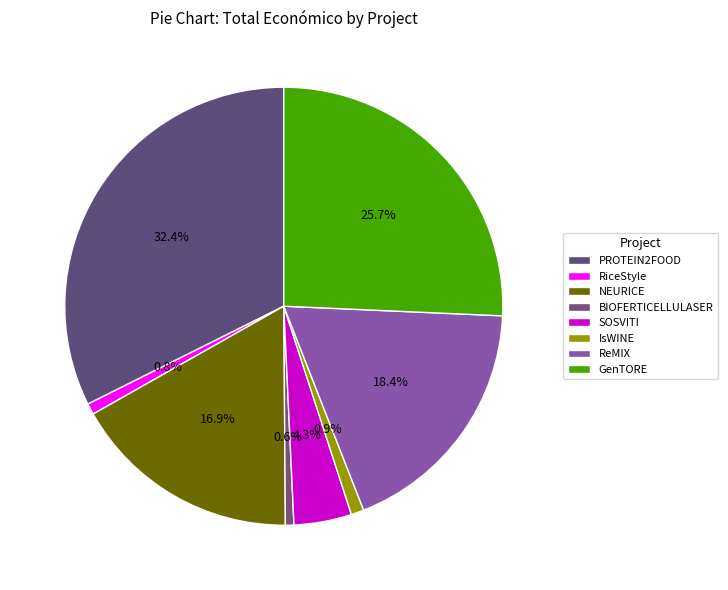

The BIOFERTICELLULASER slice represents 6% of the pie. True or false?

False